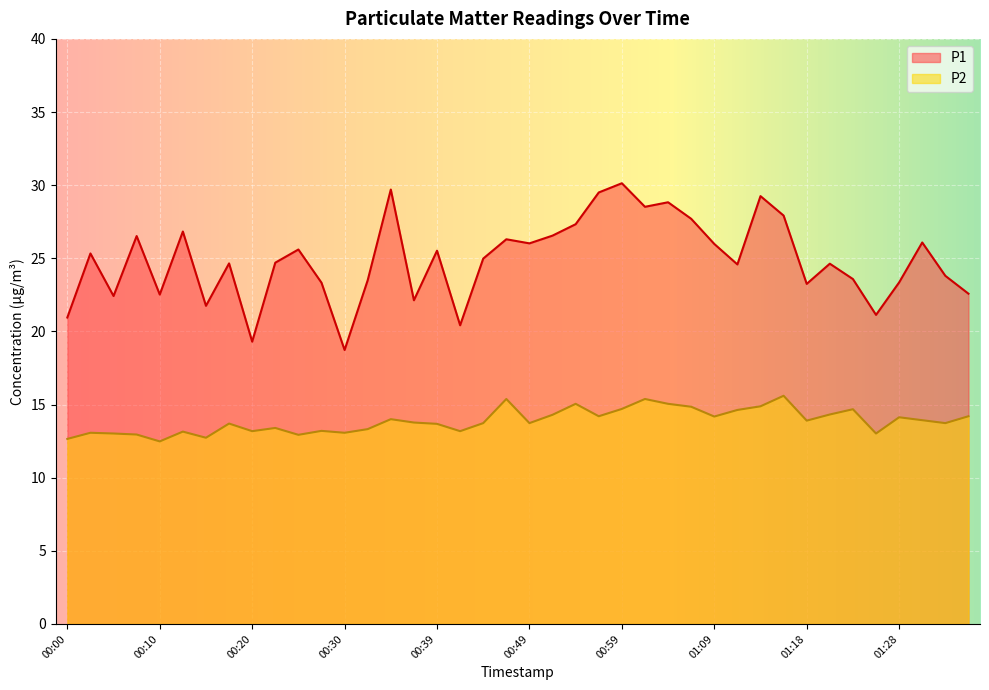

What is the spread (max minus min) of values at 00:47?

10.9